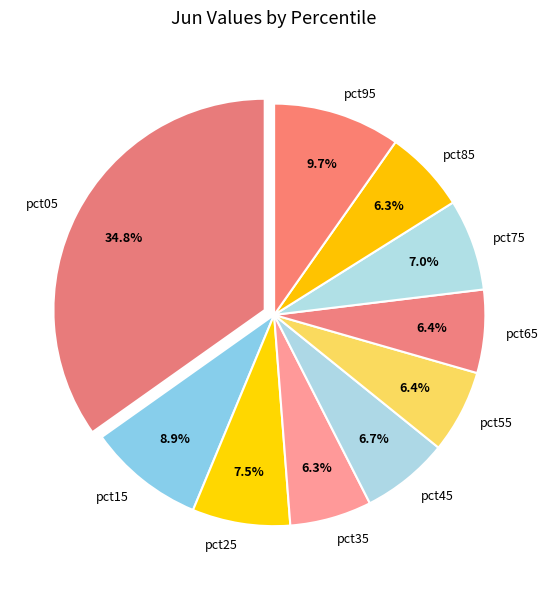

Do pct75 and pct65 together represent more than half of the pie?

No